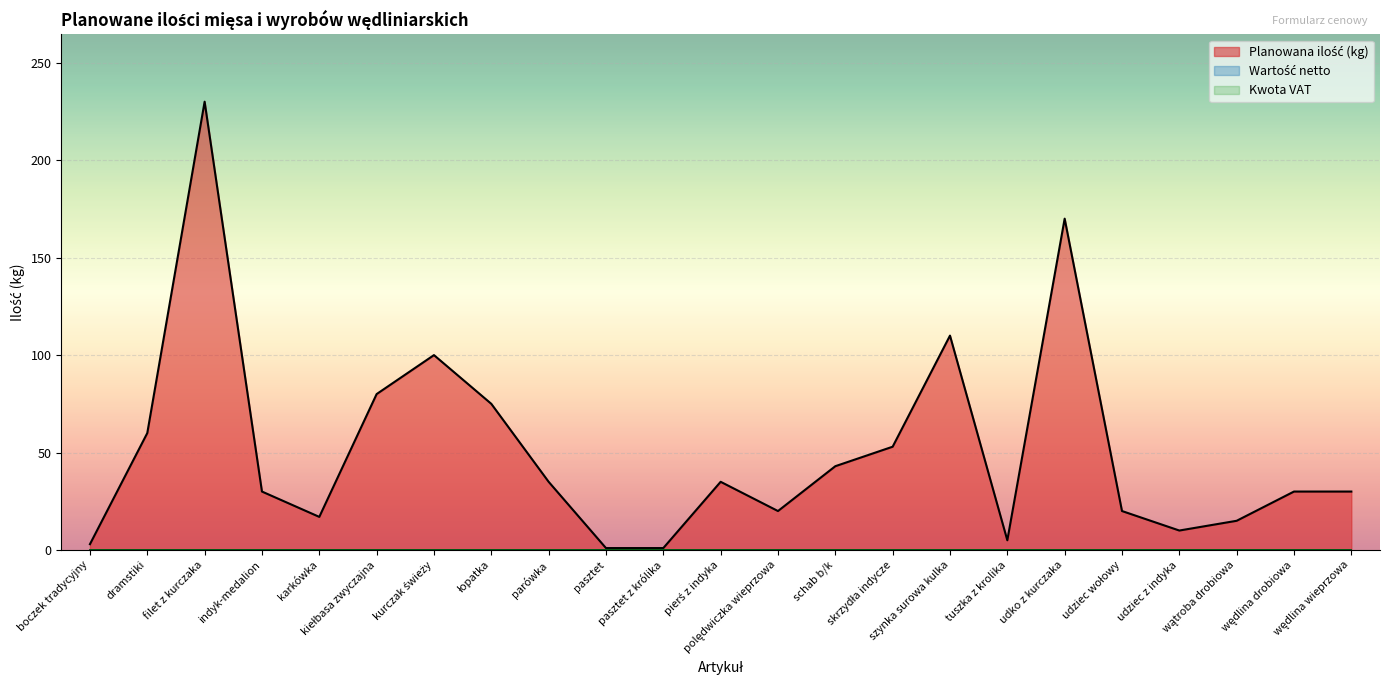

Which series has the largest total across all categories?

Planowana ilość (kg)